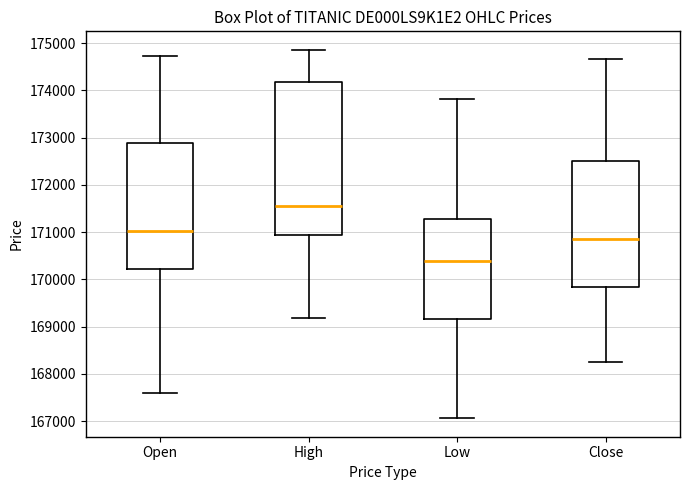

Which box has the lowest median line?

Low